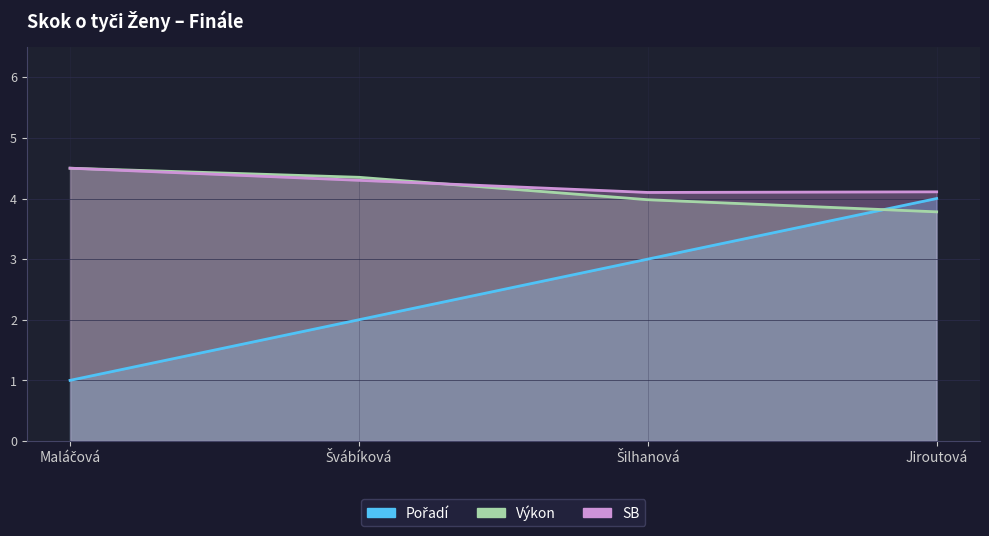

What is the sum of all Výkon values?

16.6